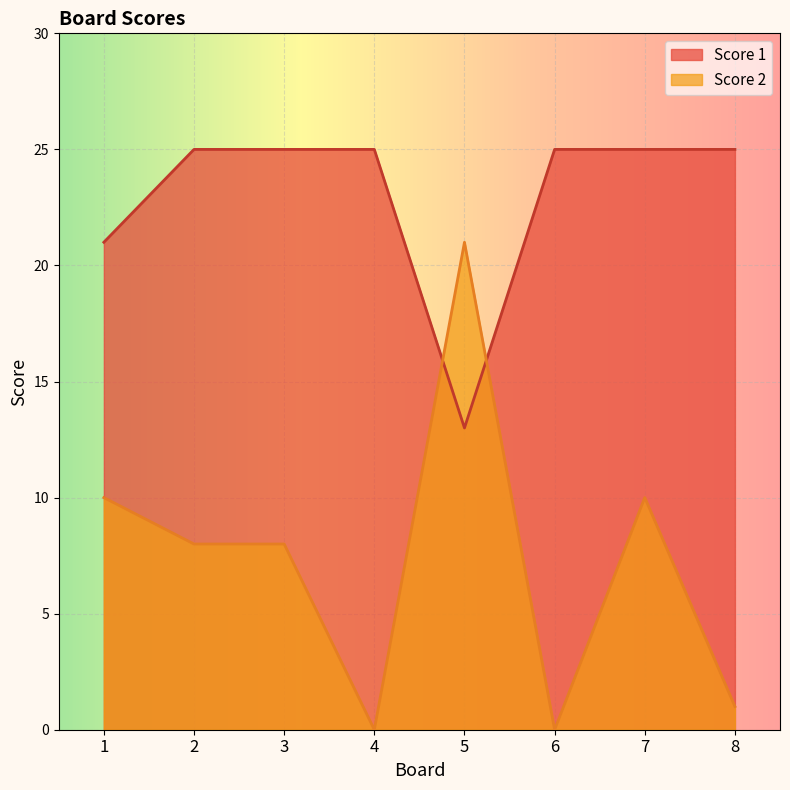

Where is the first local maximum for Score 2?

5